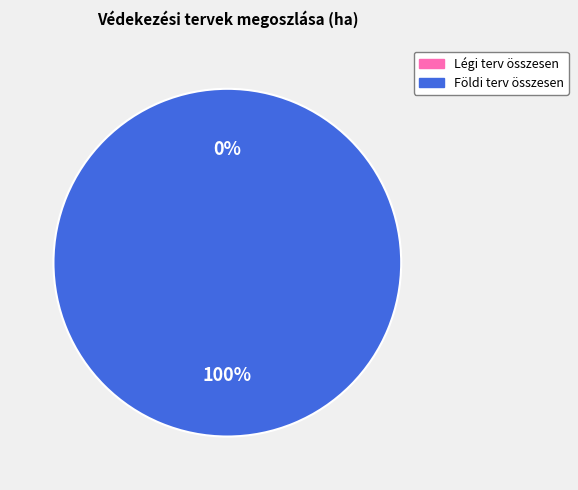

Count the number of slices in the pie.

4